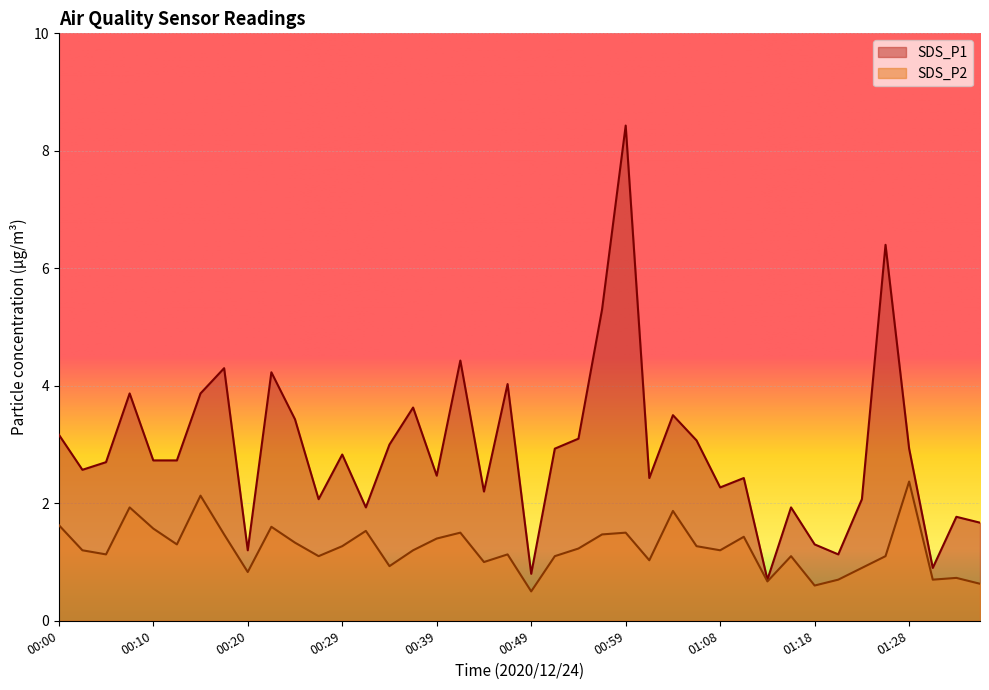

Which category has the highest value across all series?

00:59